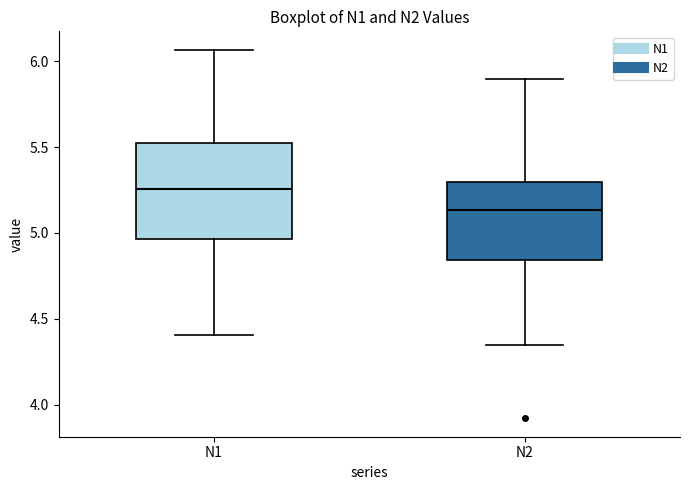

Reading left to right, transcribe this box plot: for each box, give where its median line is, the range the box spans, and where its two whiskers end, as read against the y-axis. The values are not printed on the chart, so give them approximately, as read against the axis.

N1: median 5.25, box 4.95 to 5.50, whiskers 4.40 to 6.05
N2: median 5.15, box 4.85 to 5.30, whiskers 4.35 to 5.90